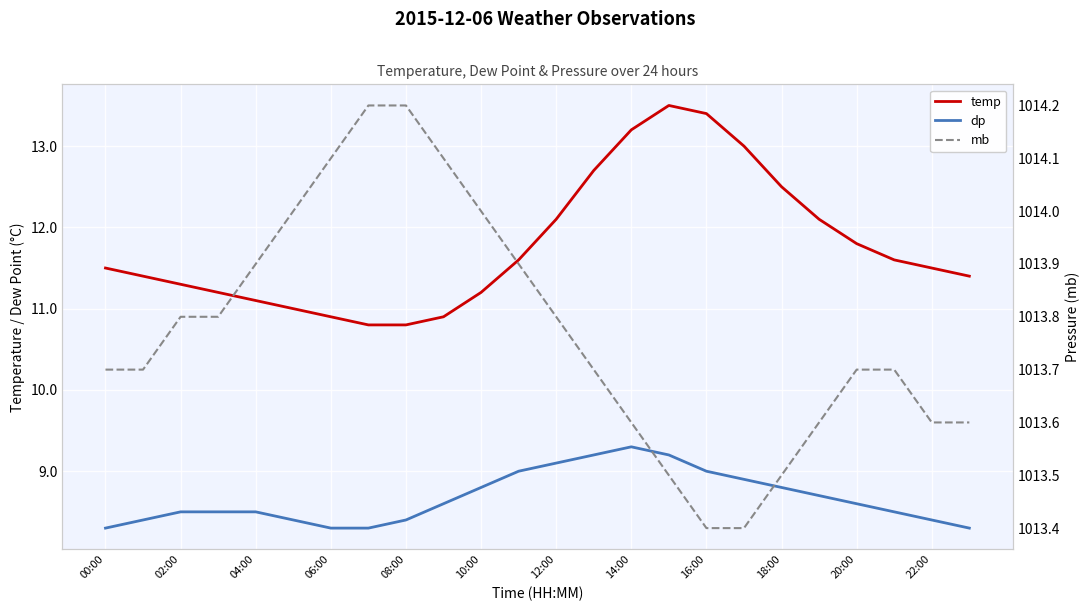

Between 16 and 17, which series saw the biggest shift?

temp